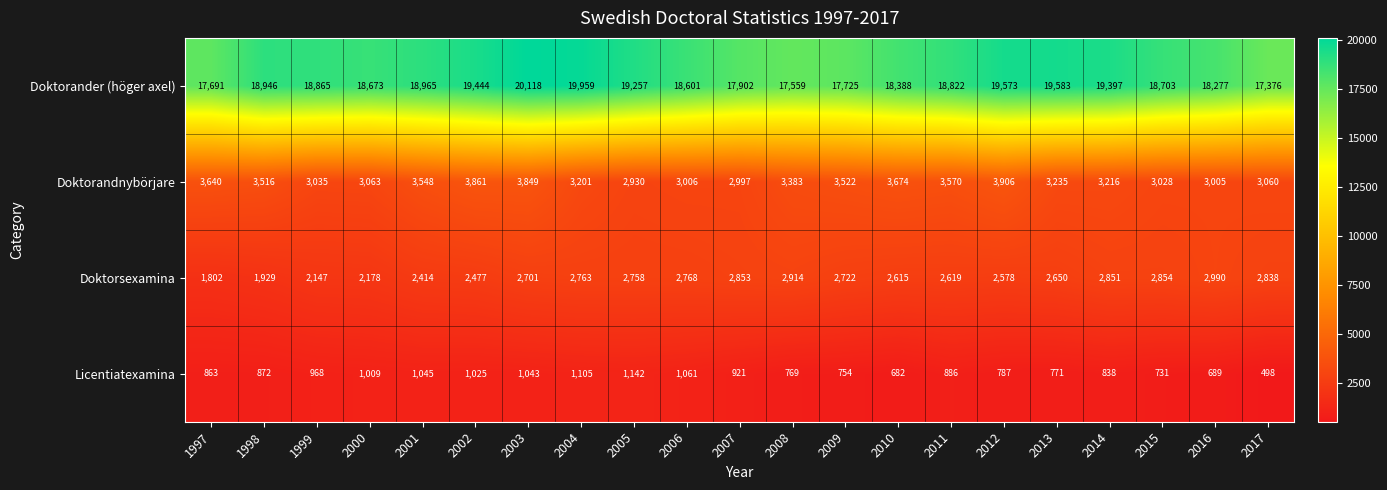

What is the spread (max minus min) of values at 2001?

17920